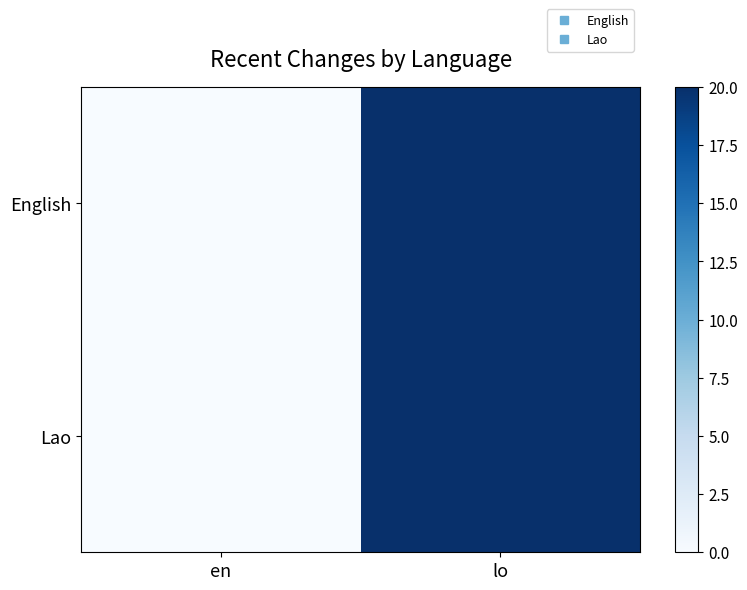

How many series are shown in this chart?

2